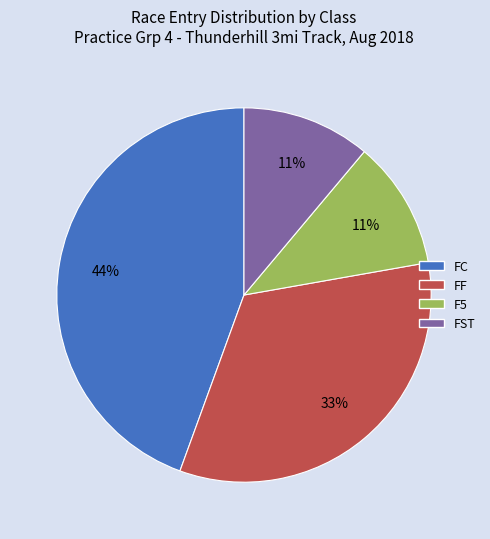

What is the largest slice in the pie chart?

FC